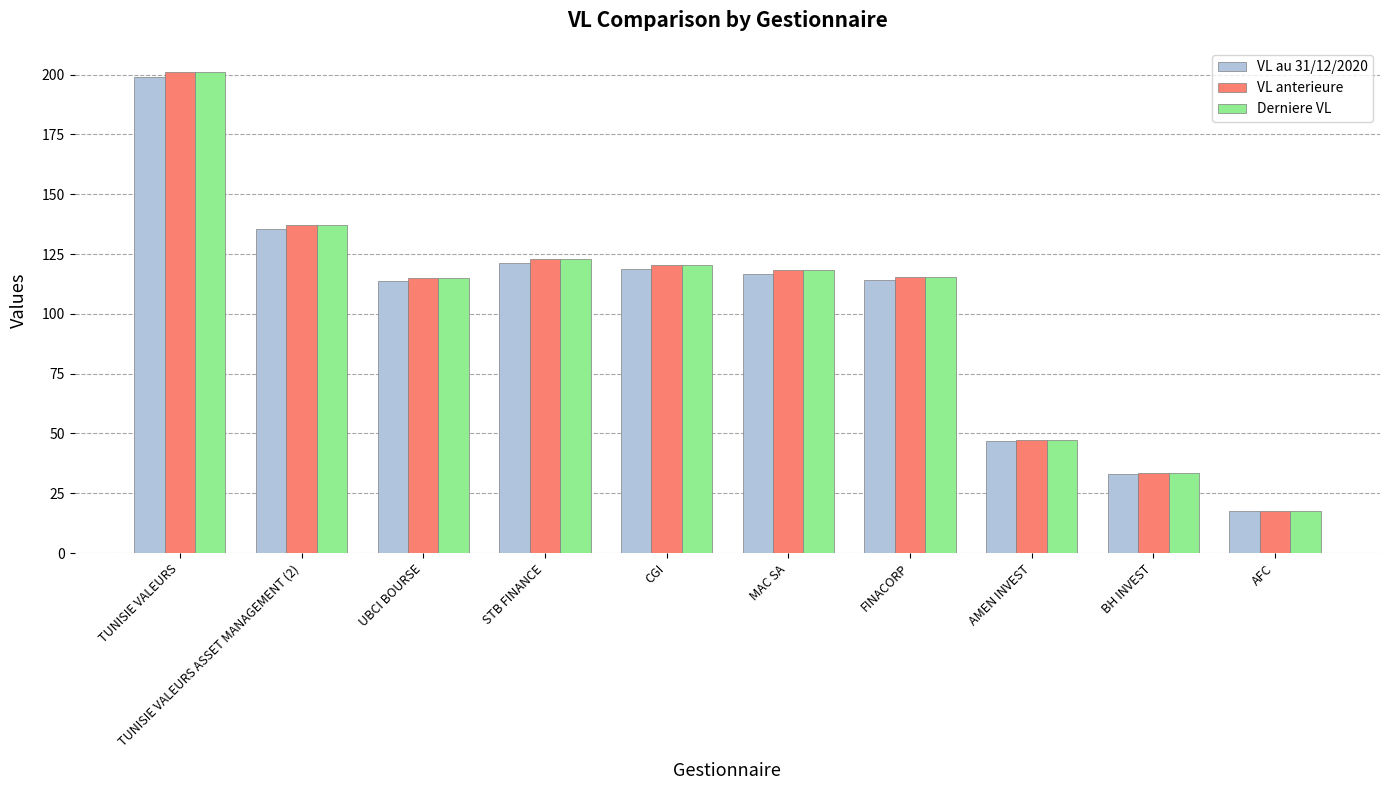

What is the average value of the VL au 31/12/2020 series?

101.7